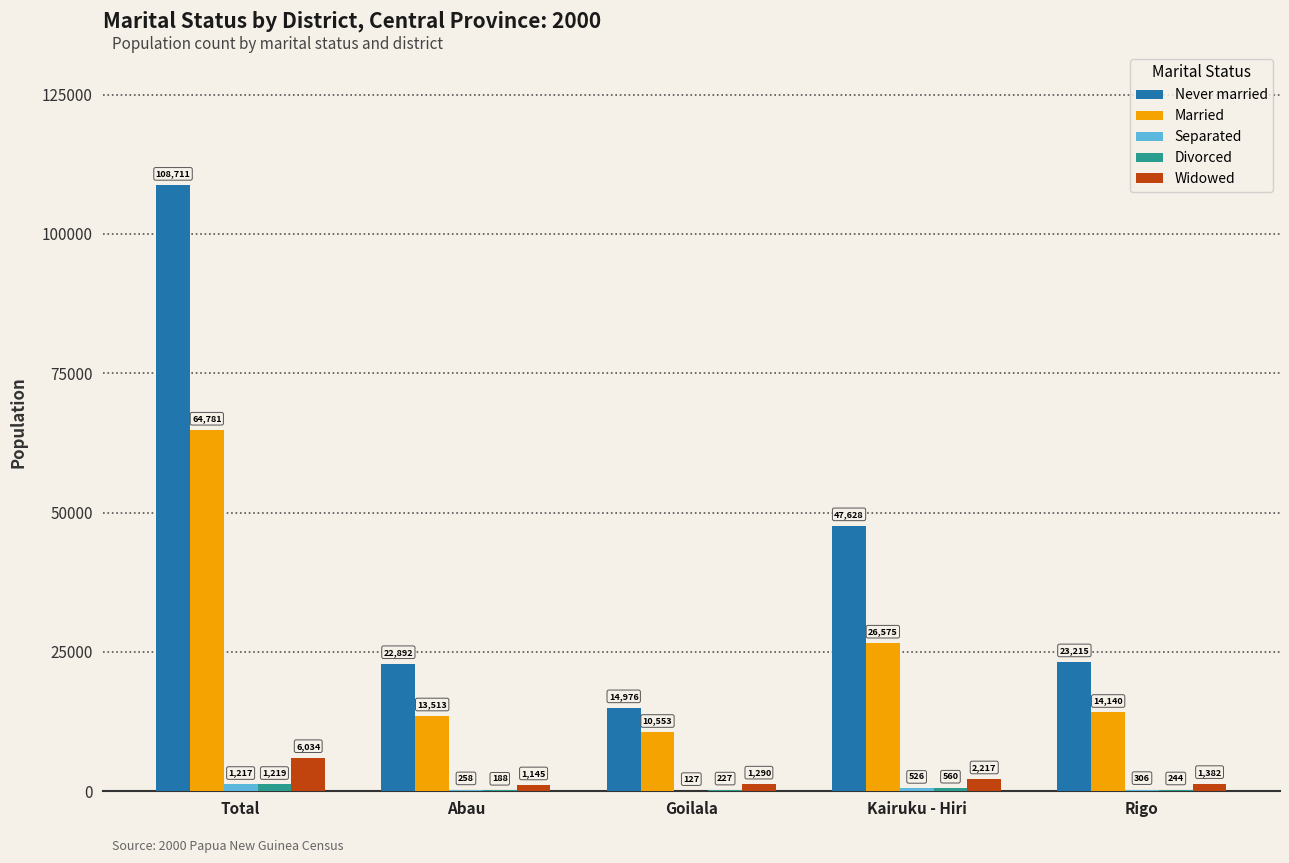

At which label does Never married first exceed 23215?

Total